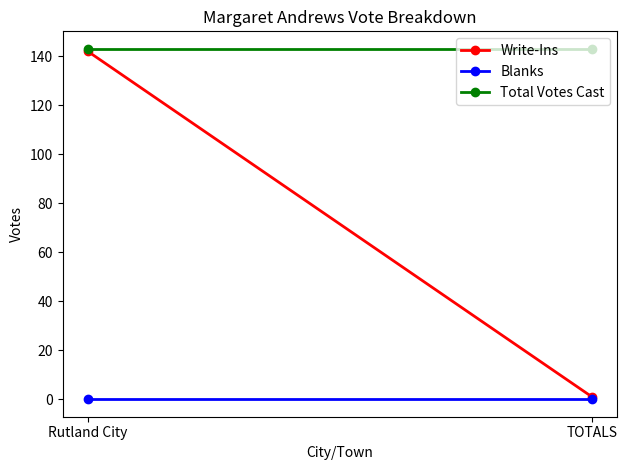

The value of Total Votes Cast at TOTALS is 143. True or false?

True